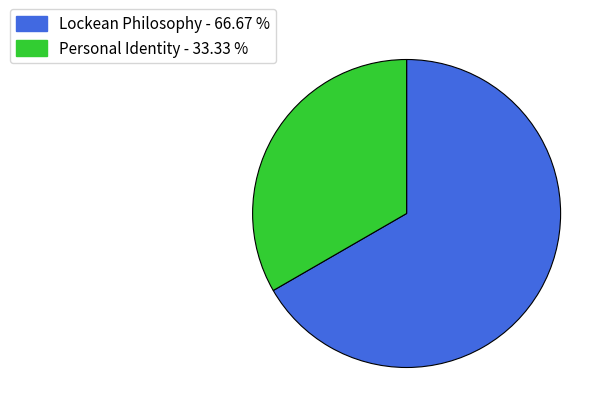

Does any single category account for the majority?

Yes